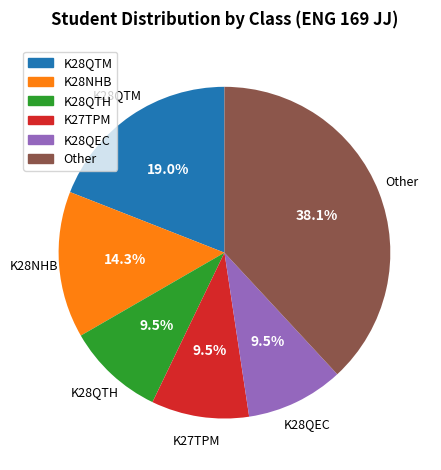

To the nearest percent, what portion does K28QTM represent?

19%